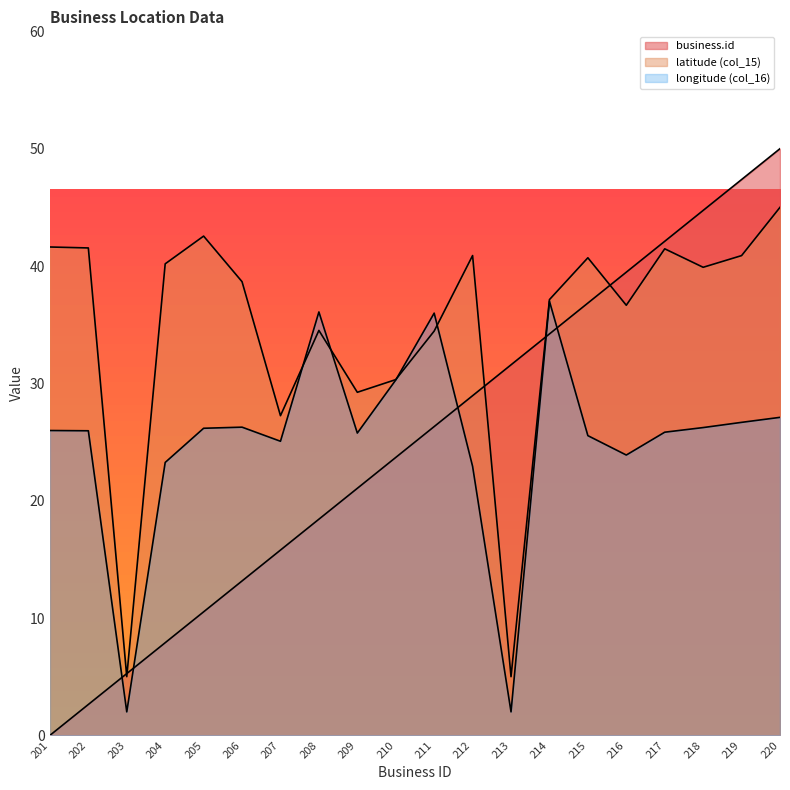

Rank the categories by longitude value from highest to lowest.

214, 208, 211, 210, 220, 219, 206, 218, 205, 201, 202, 217, 209, 215, 207, 216, 204, 212, 203, 213